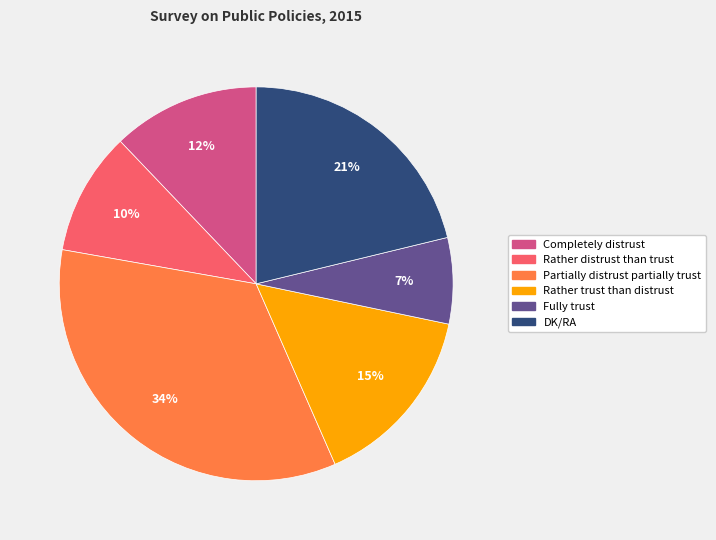

Is the sum of DK/RA and Fully trust greater than half?

No